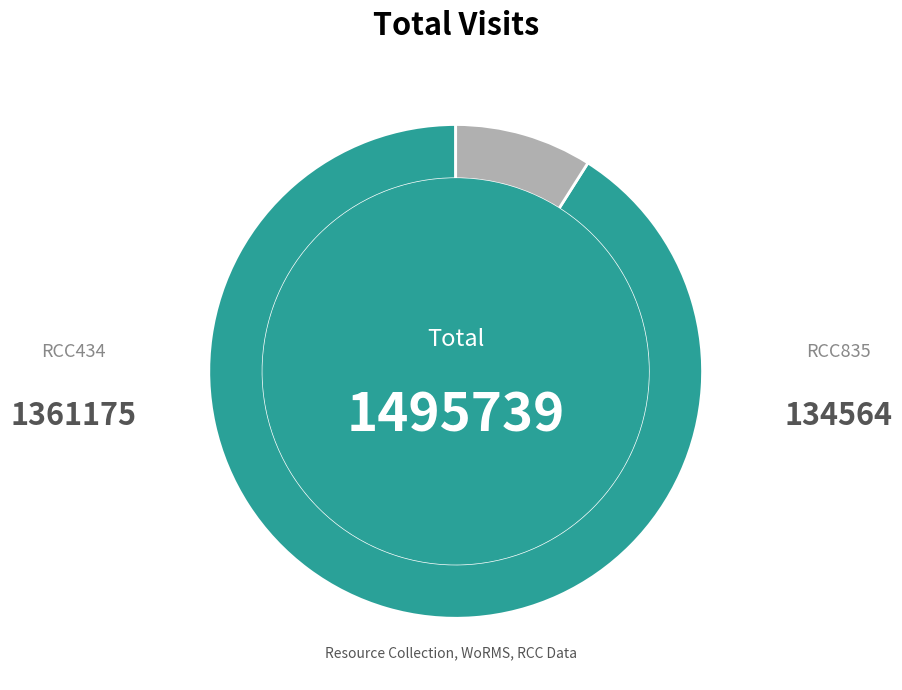

To the nearest percent, what is the difference between the largest and smallest slice percentages?

82%